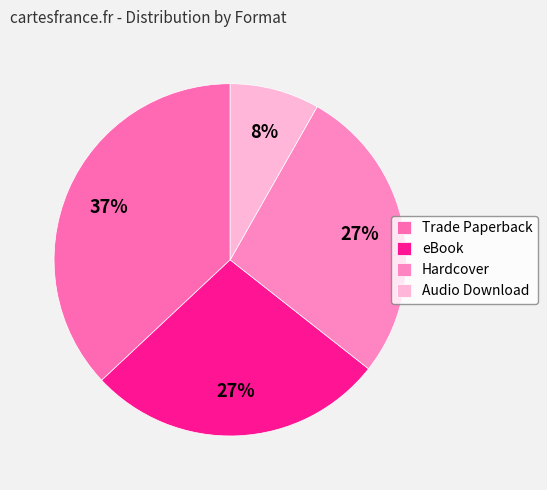

To the nearest percent, what is the difference between the largest and smallest slice percentages?

29%